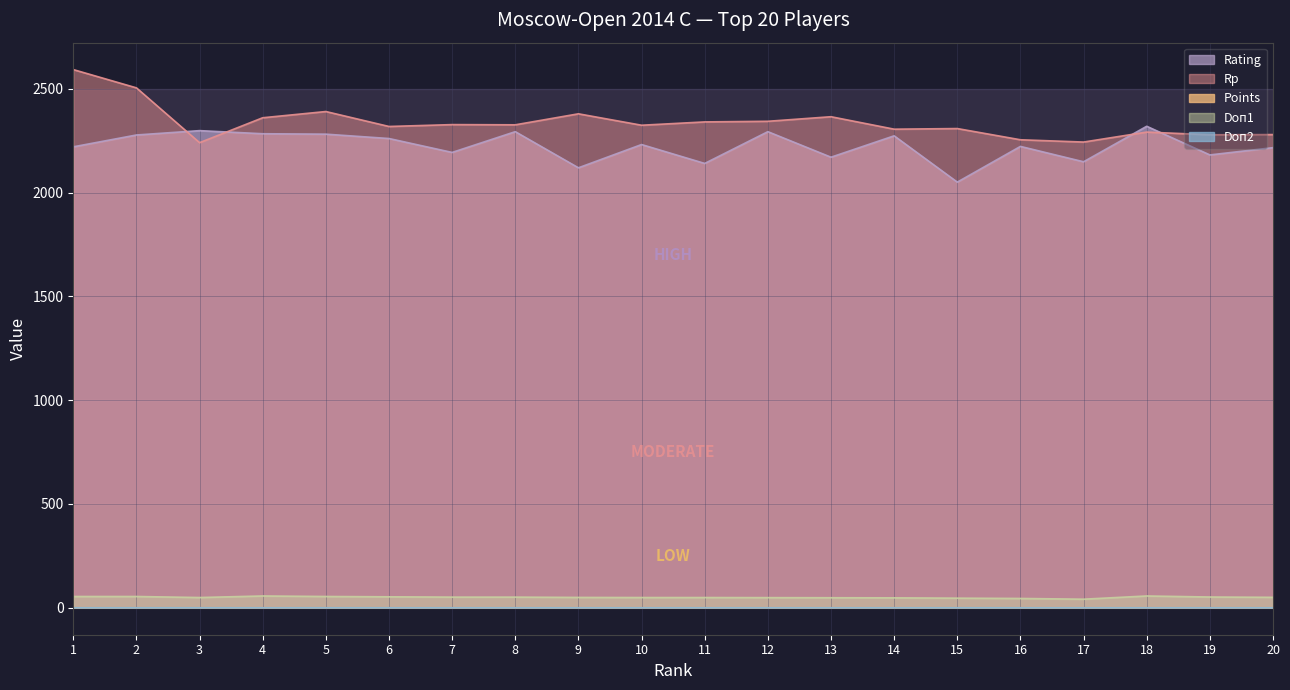

Rank the categories by Points value from lowest to highest.

18, 19, 20, 4, 5, 6, 7, 8, 9, 10, 11, 12, 13, 14, 15, 16, 17, 3, 2, 1